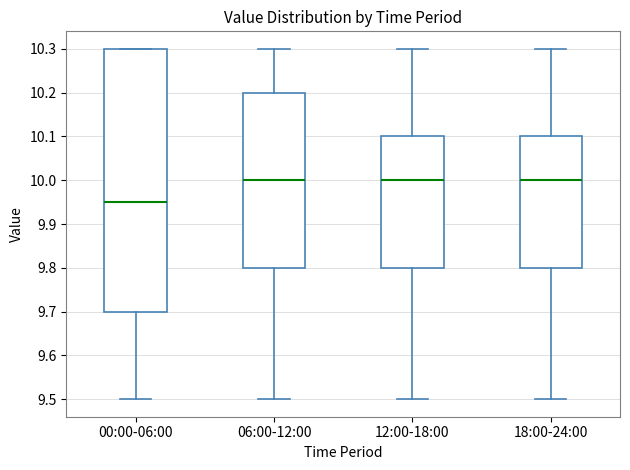

Reading left to right, read every box against the y-axis: the position of its median line, the range the box covers, and the ends of its whiskers. The values are not printed on the chart, so give them approximately, as read against the axis.

00:00-06:00: median 9.95, box 9.70 to 10.30, whiskers 9.50 to 10.30
06:00-12:00: median 10.00, box 9.80 to 10.20, whiskers 9.50 to 10.30
12:00-18:00: median 10.00, box 9.80 to 10.10, whiskers 9.50 to 10.30
18:00-24:00: median 10.00, box 9.80 to 10.10, whiskers 9.50 to 10.30